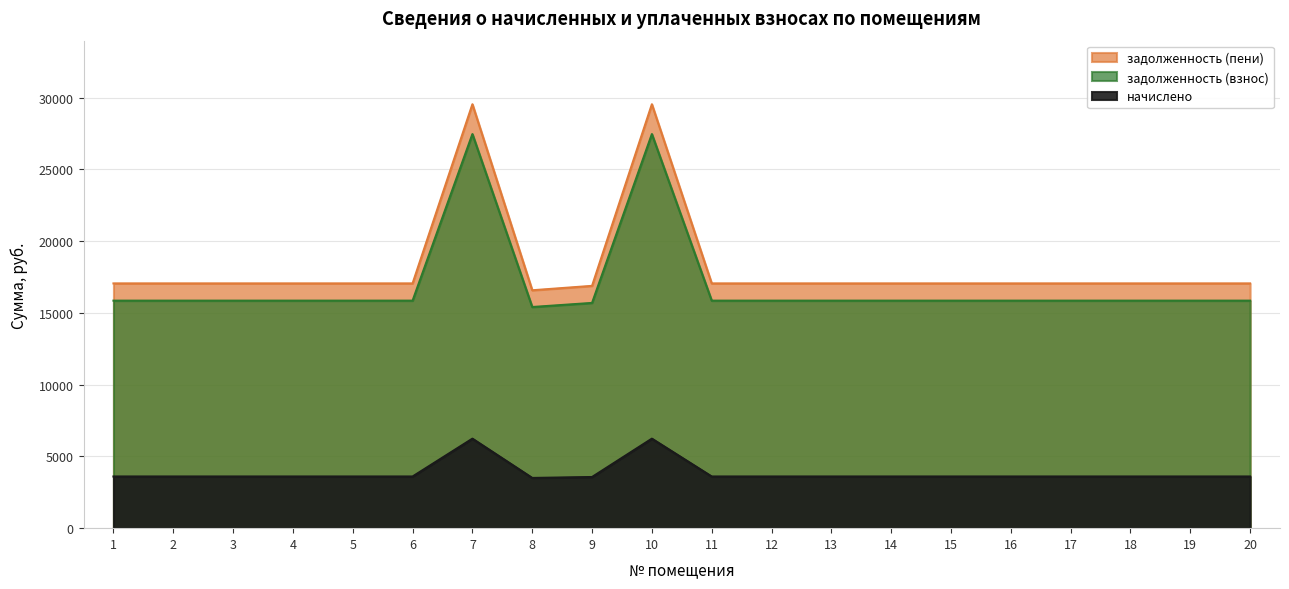

Reading left to right, transcribe all the data shown in this chart.

задолженность (взнос): 15850.5	15850.5	15850.5	15850.5	15850.5	15850.5	27453.1	15406.7	15692.0	27453.1	15850.5	15850.5	15850.5	15850.5	15850.5	15850.5	15850.5	15850.5	15850.5	15850.5
задолженность (пени): 17050.5	17050.5	17050.5	17050.5	17050.5	17050.5	29531.5	16573.1	16880.0	29531.5	17050.5	17050.5	17050.5	17050.5	17050.5	17050.5	17050.5	17050.5	17050.5	17050.5
начислено: 3600.0	3600.0	3600.0	3600.0	3600.0	3600.0	6235.2	3499.2	3564.0	6235.2	3600.0	3600.0	3600.0	3600.0	3600.0	3600.0	3600.0	3600.0	3600.0	3600.0